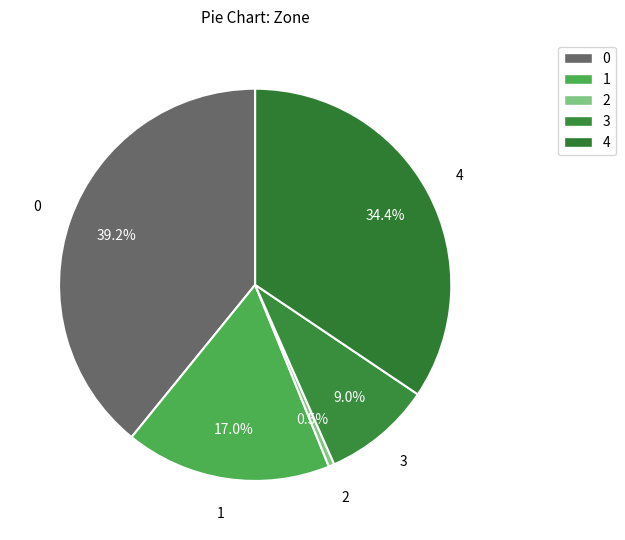

How many segments does this pie chart have?

5